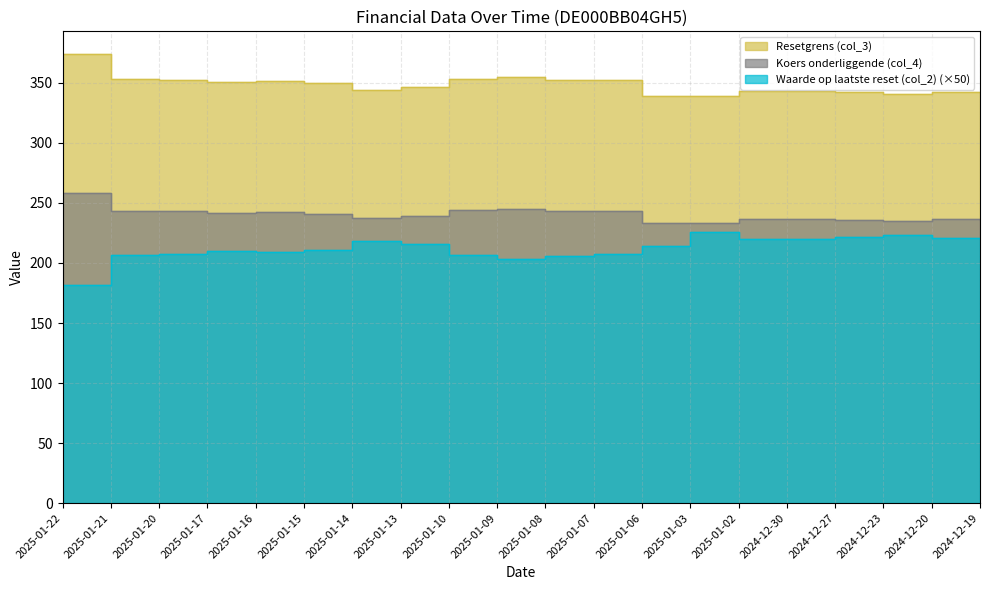

Rank the series by their maximum value, from lowest to highest.

Waarde op laatste reset (col_2), Koers onderliggende (col_4), Resetgrens (col_3)